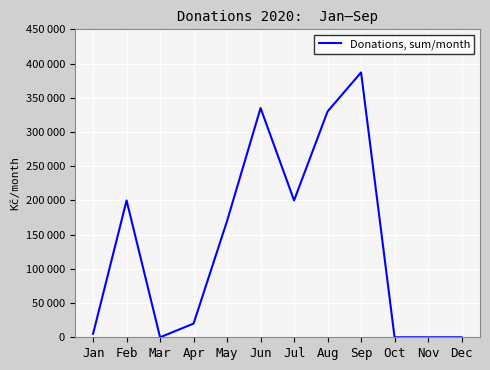

Does the chart have visible grid lines?

Yes